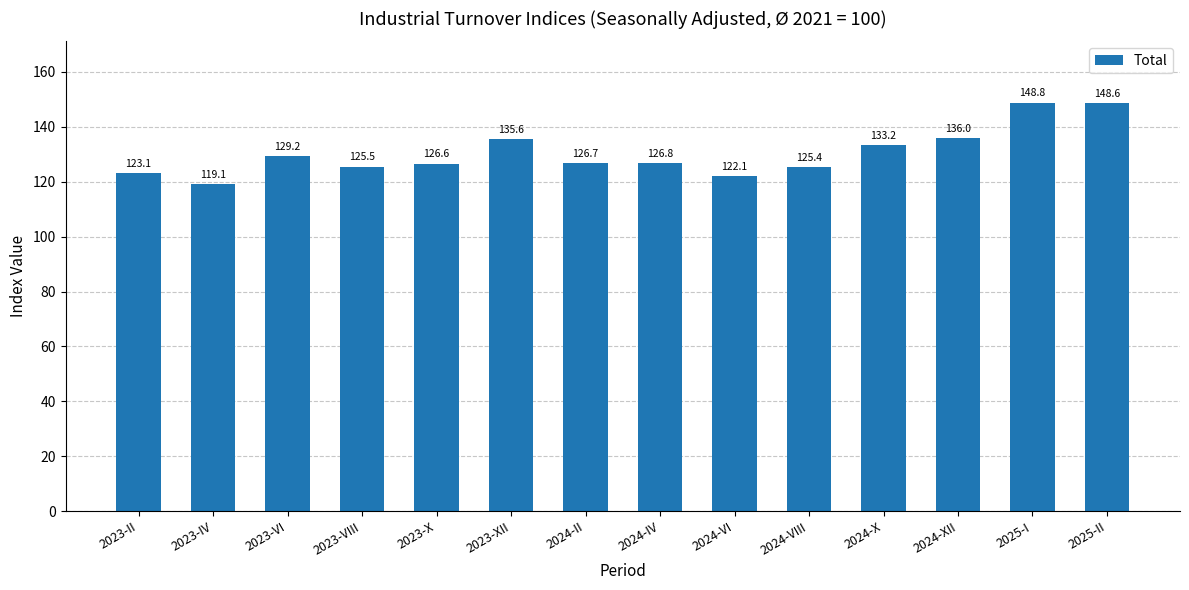

The chart shows a value of 172.6 at 2023-VI. True or false?

False